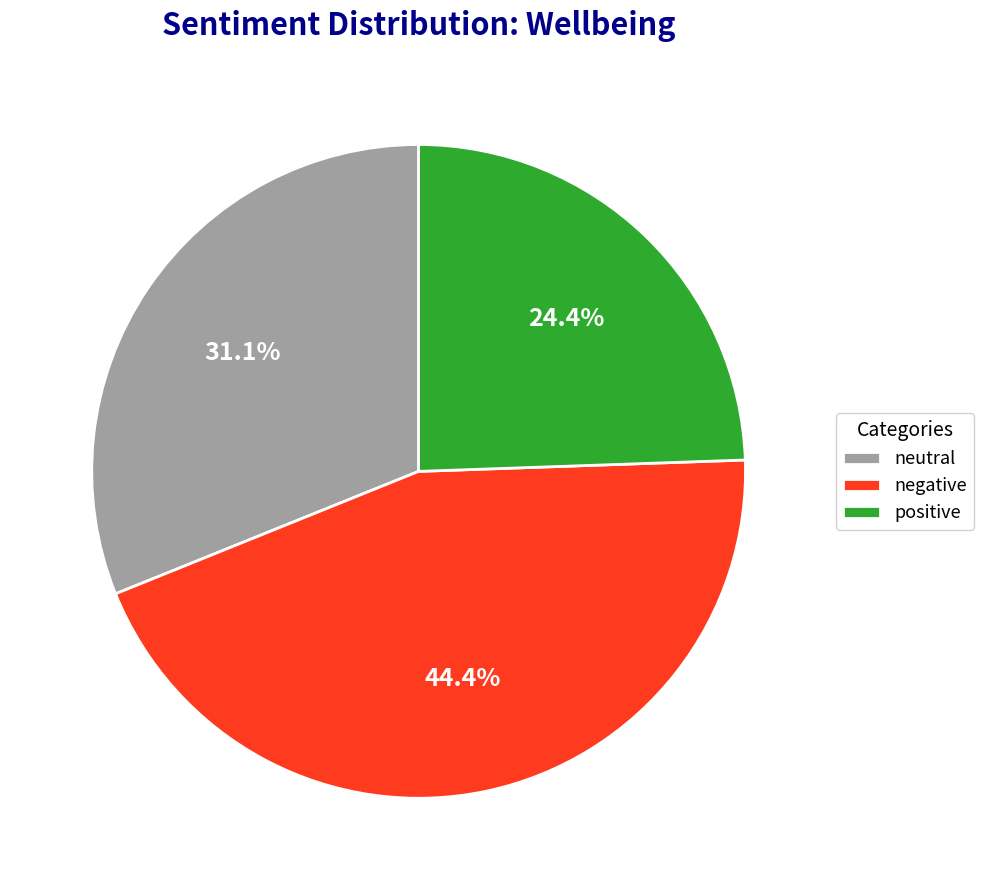

Rank the categories by value from lowest to highest.

positive, neutral, negative